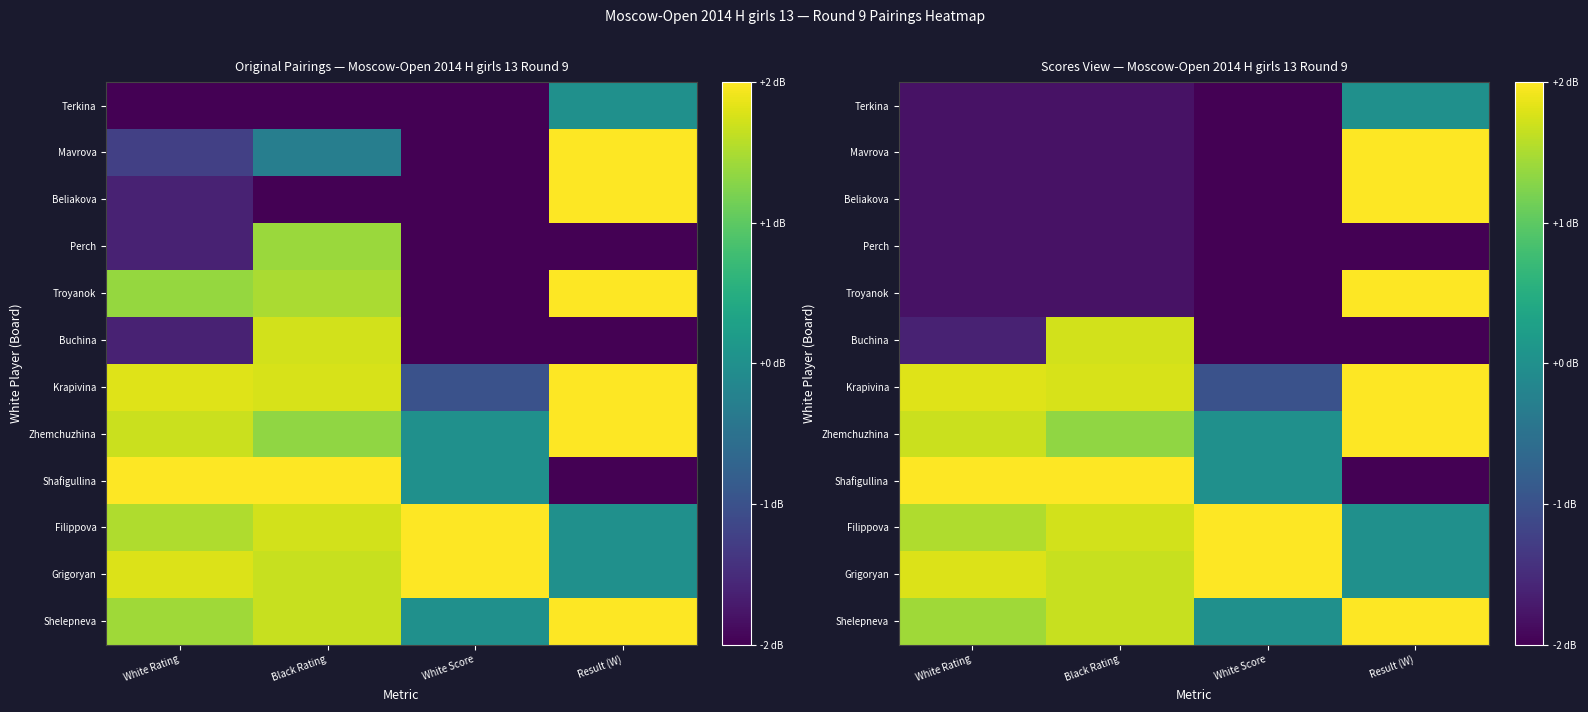

The value of Buchina at White Rating is -0.8. True or false?

False